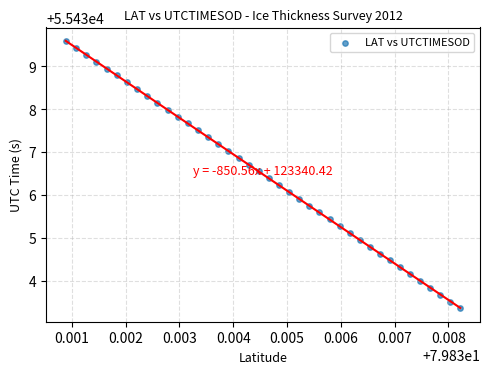

What is the range of Y values (max minus min)?

6.2